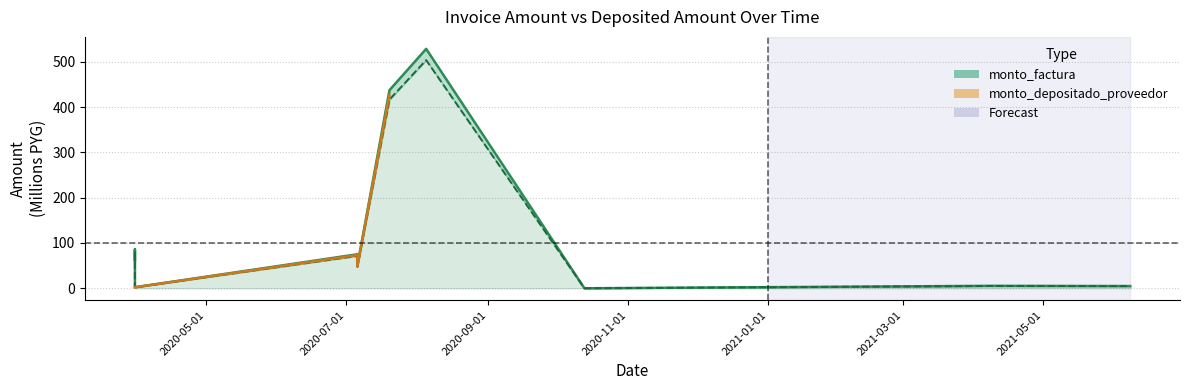

Which series has the widest spread of values?

monto_factura